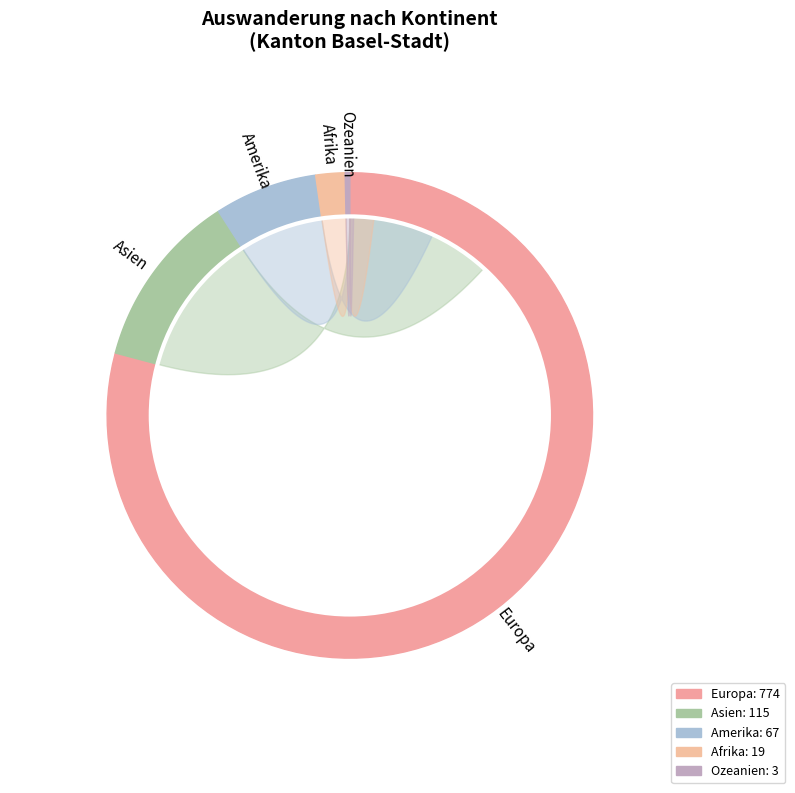

To the nearest percent, what portion does Asien represent?

12%